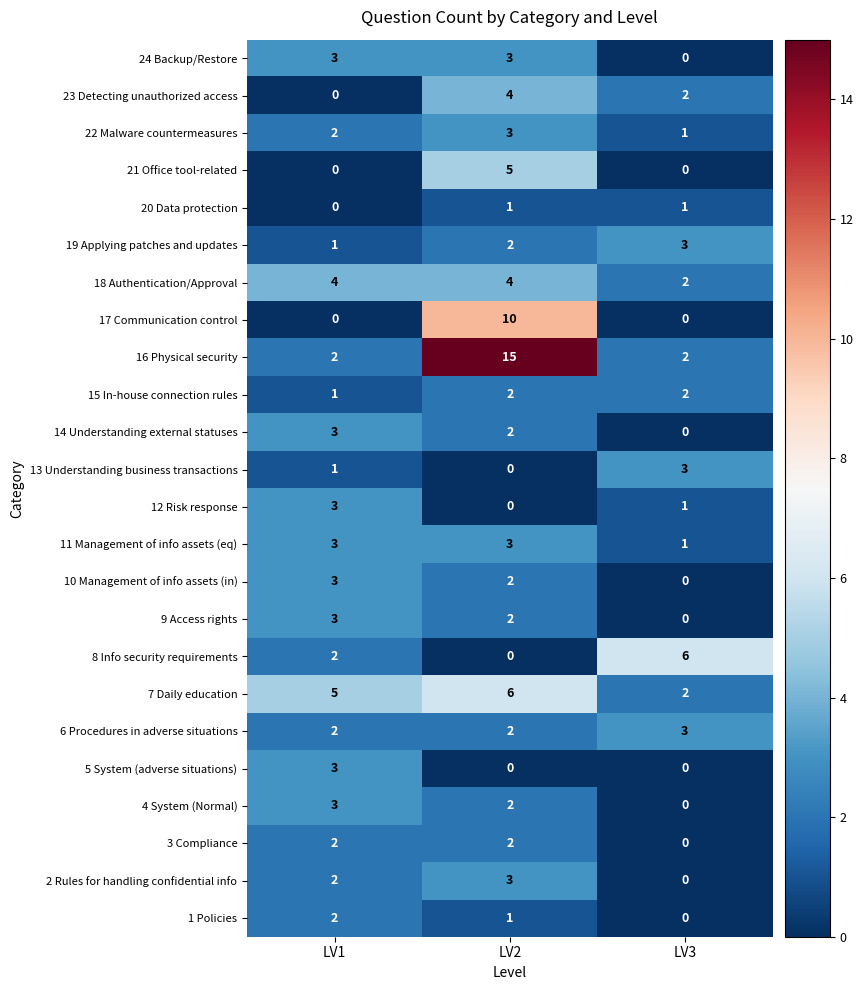

Which series has the largest total across all categories?

16 Physical security